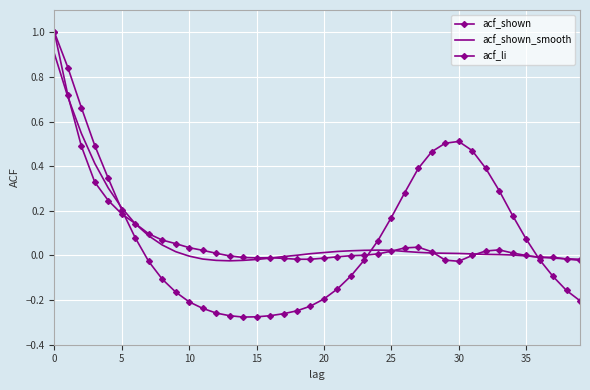

Rank the series by their average value, from lowest to highest.

acf_shown, acf_shown_smooth, acf_li